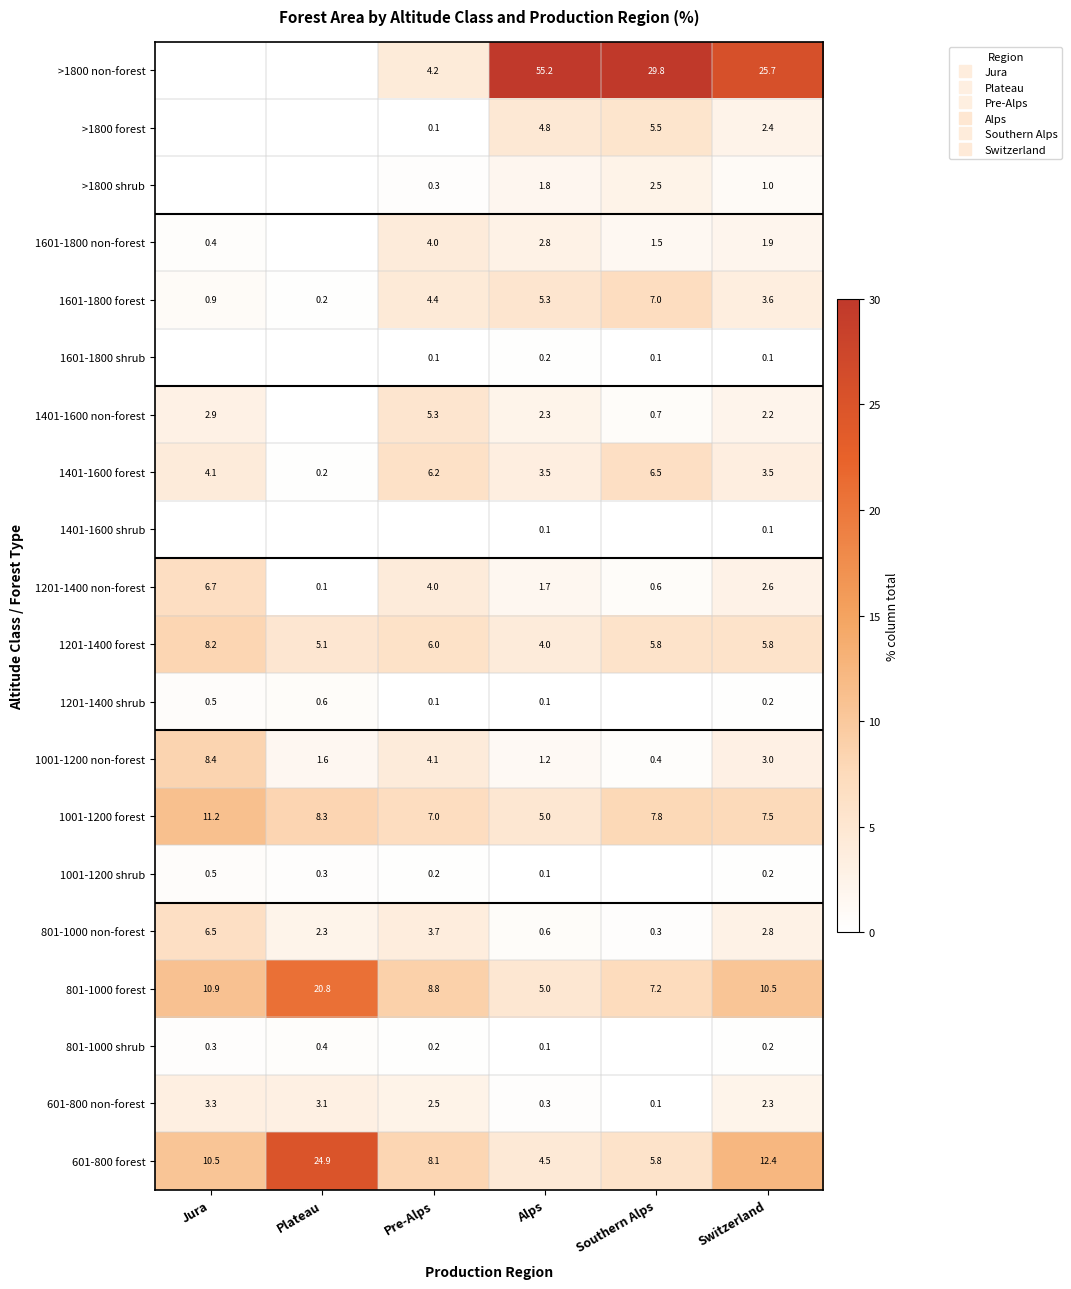

What is the difference between the second highest and minimum values in the 1601-1800 forest series?

5.1